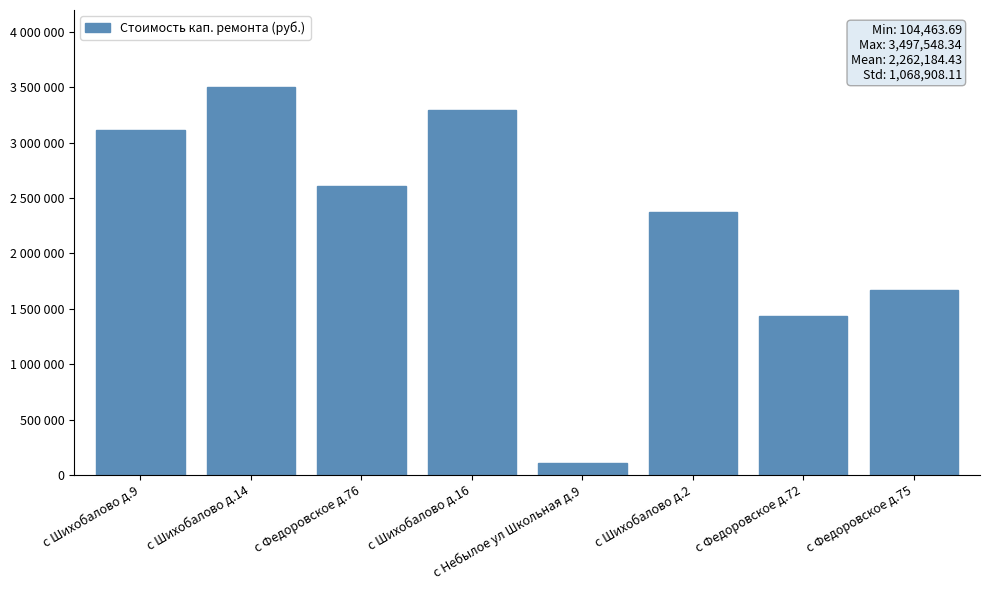

What is the value of the 5th bar from the left?

104463.7